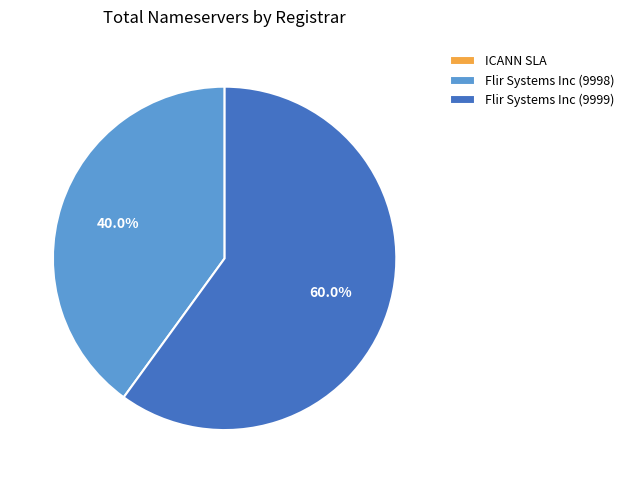

What percentage is the Flir Systems Inc (9998) slice, to the nearest percent?

40%